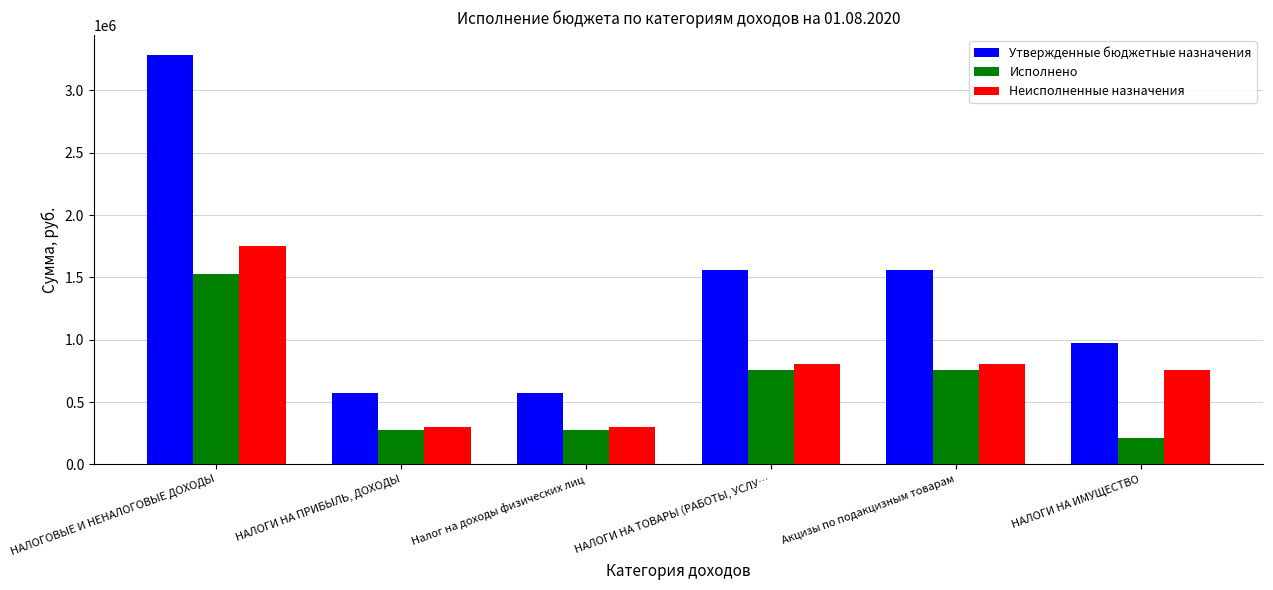

List the series in order of their overall mean, lowest first.

Исполнено, Неисполненные назначения, Утвержденные бюджетные назначения